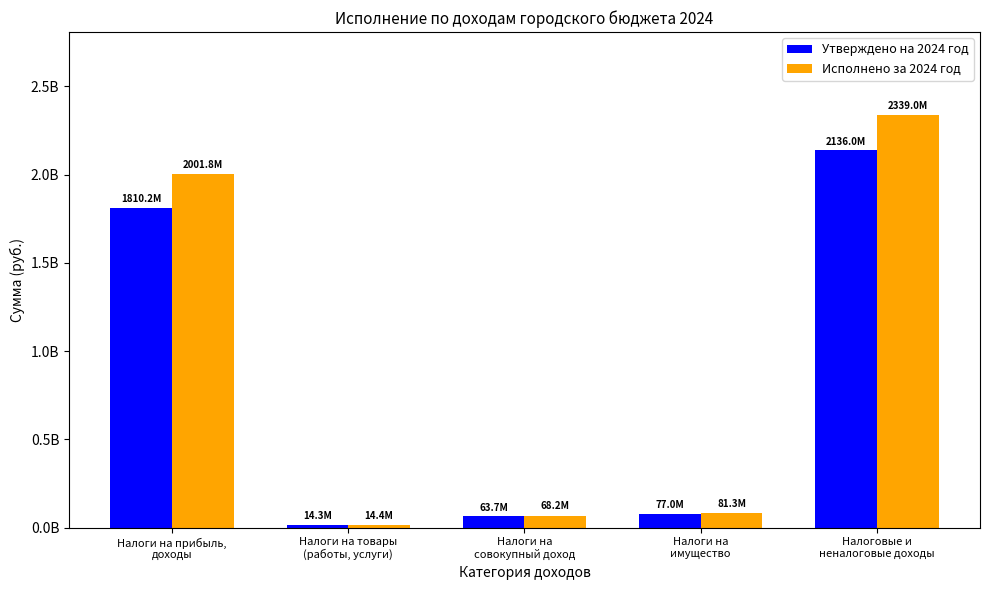

The value of Утверждено на 2024 год at Налоги на товары
(работы, услуги) is 5026875.3. True or false?

False